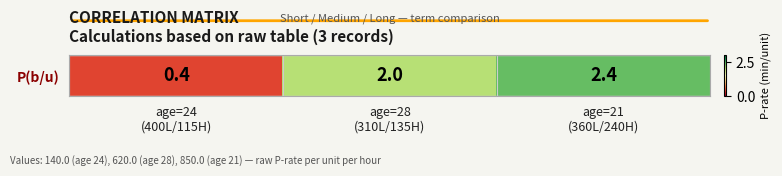

Reading left to right, list all the values displayed in this chart.

age=24
(400L/115H)=0.4	age=28
(310L/135H)=2.0	age=21
(360L/240H)=2.4